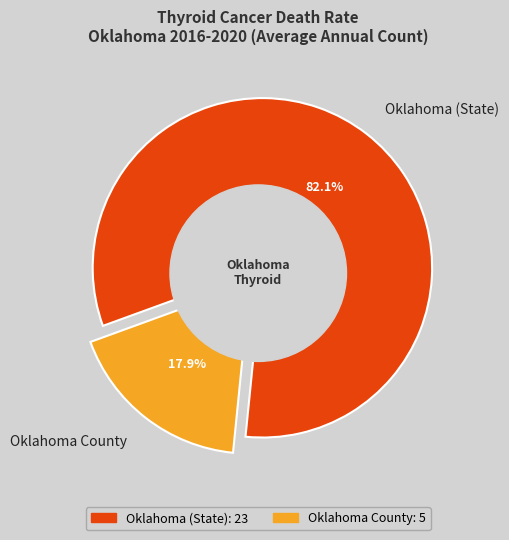

How many segments does this pie chart have?

2